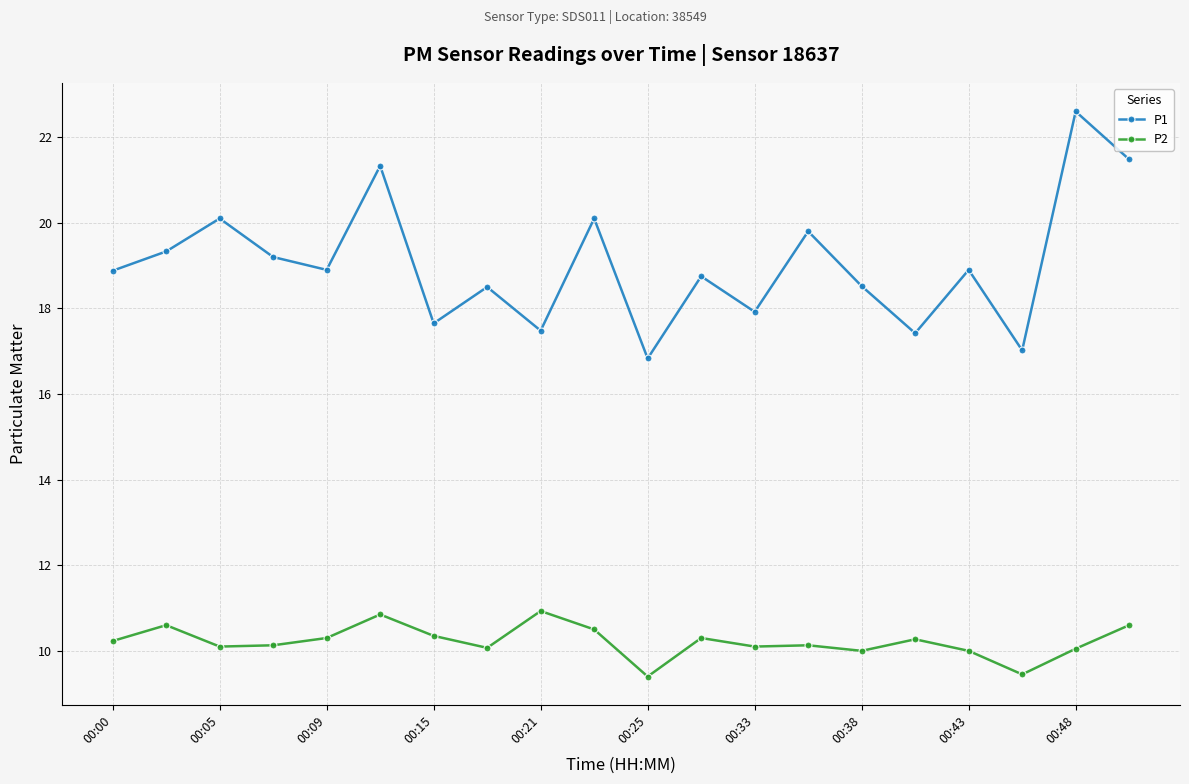

What is the maximum value shown in the chart?

22.6